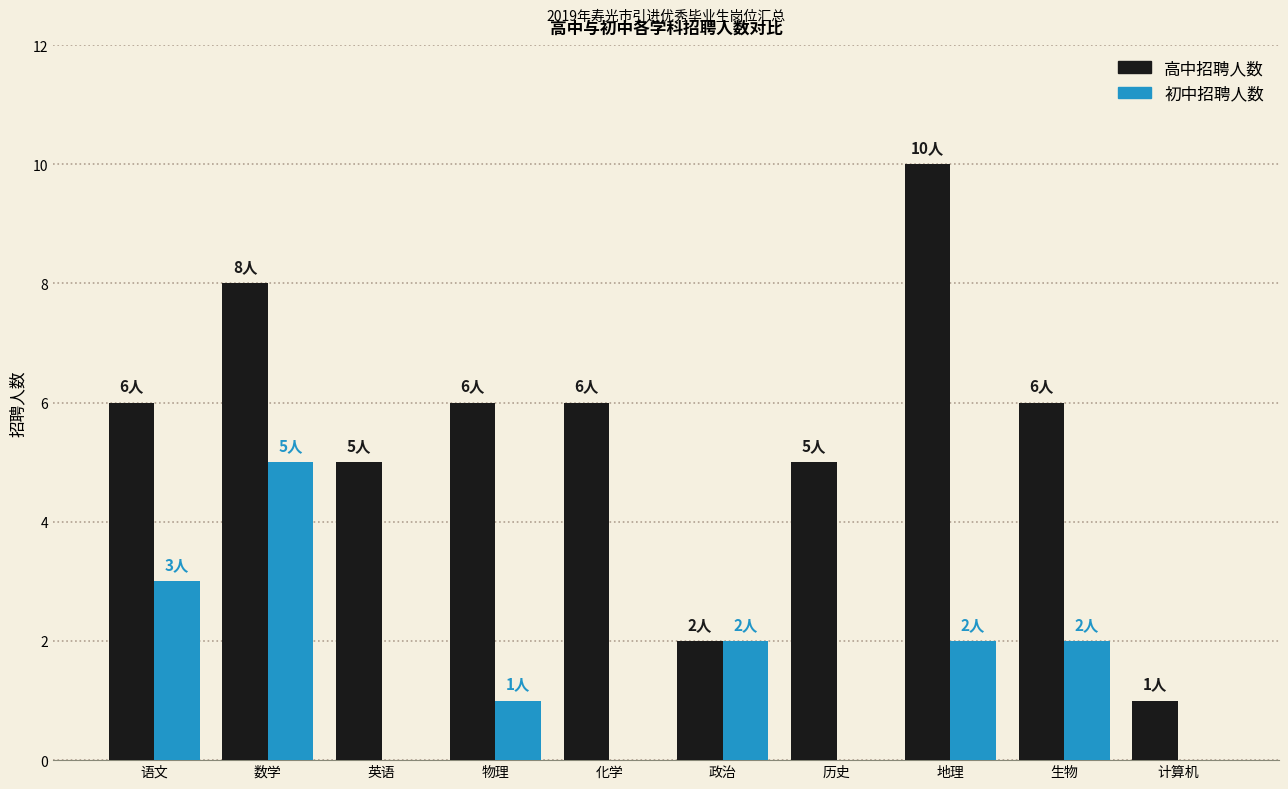

What is the sum of all 高中招聘人数 values?

55